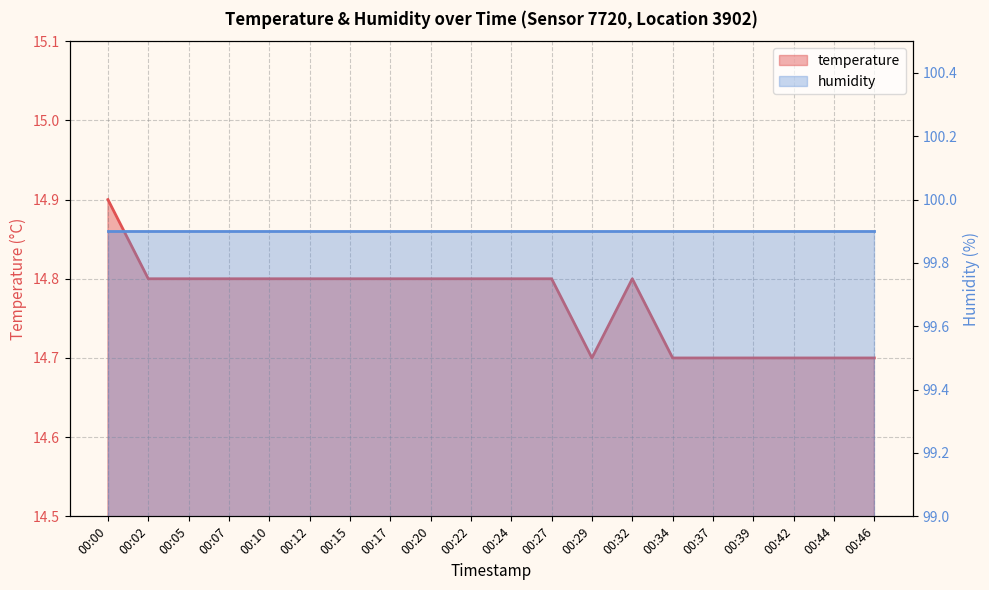

What is the change in value from 00:22 to 00:37?

-0.1